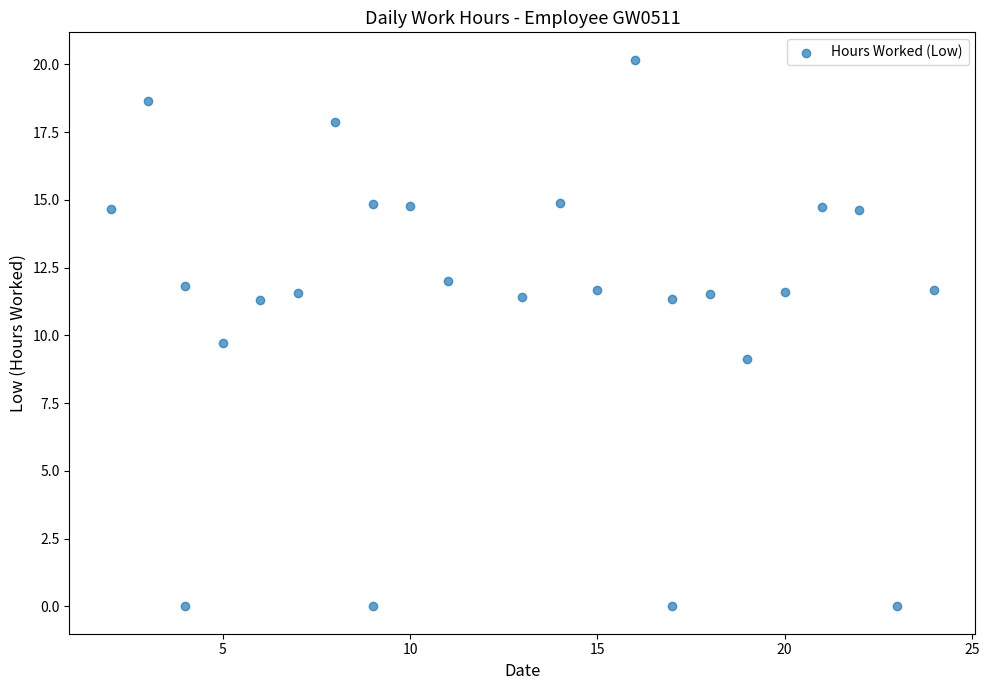

What Y value in the scatter plot is closest to 10?

9.7